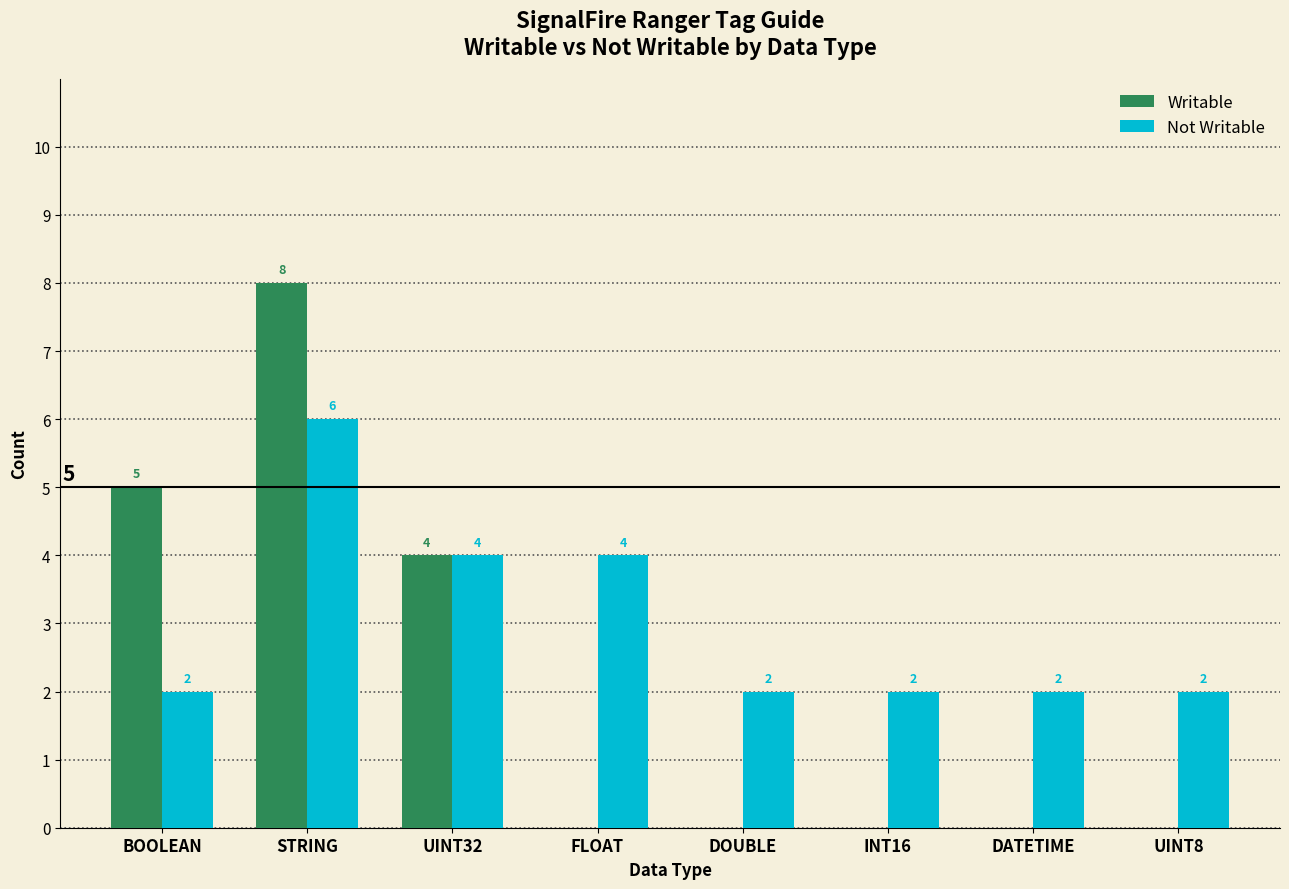

How many categories are shown in the chart?

8